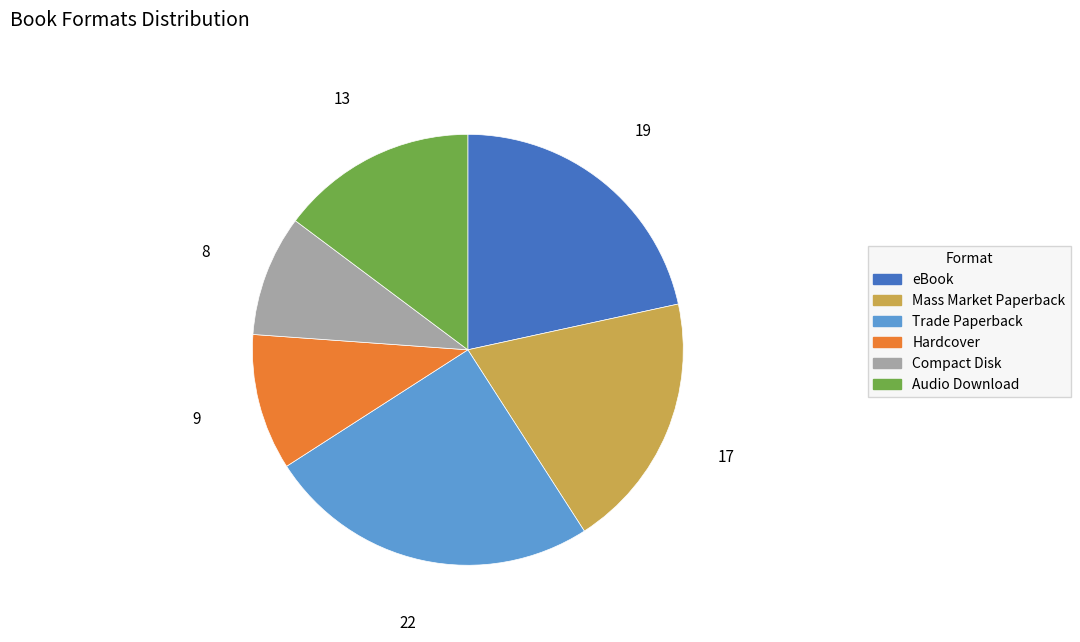

How many segments does this pie chart have?

6